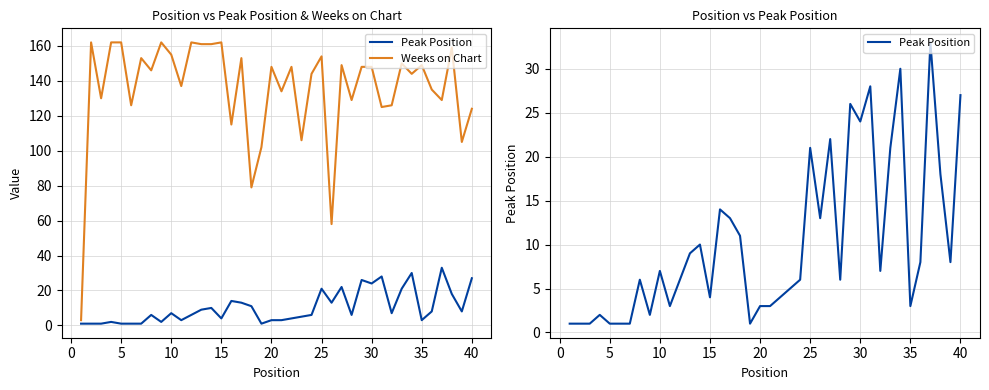

The value of Peak Position at 0 is 0. True or false?

False